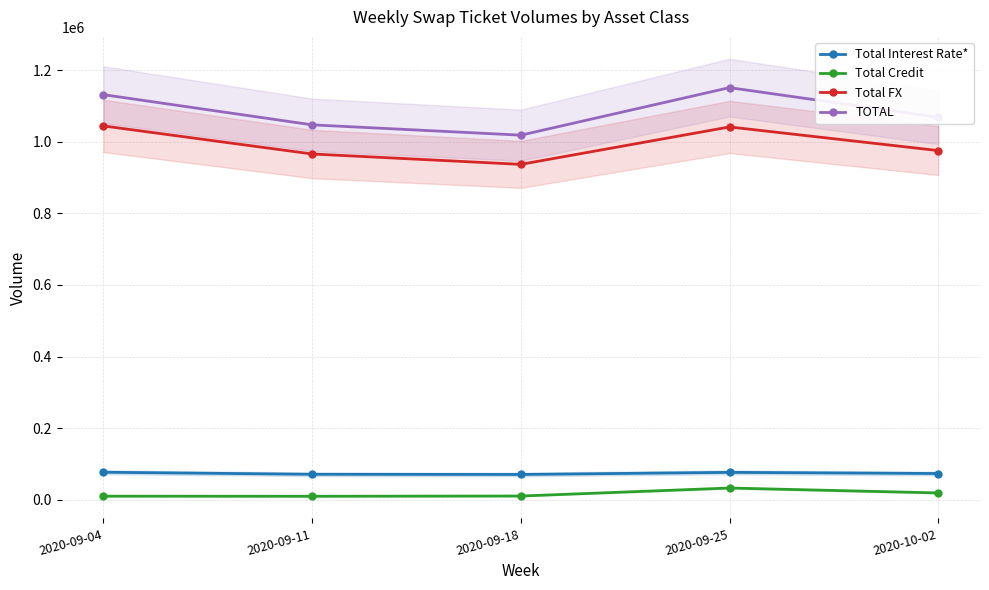

What is the spread (max minus min) of values at 2020-10-02?

1048898